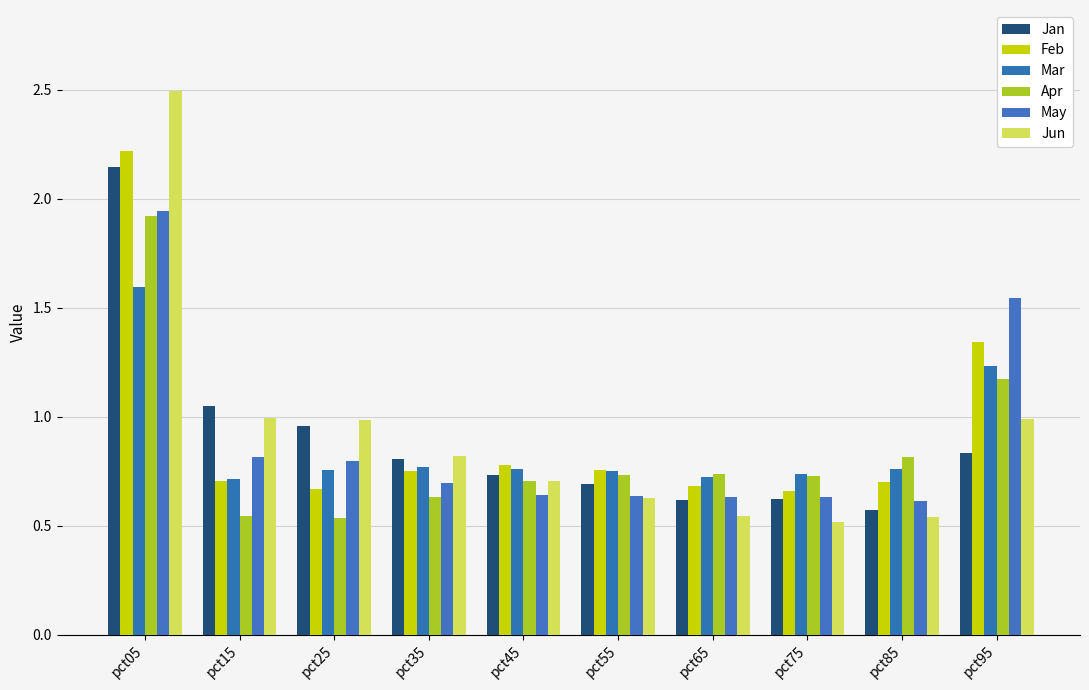

What is the difference between the highest and lowest values at pct55?

0.1